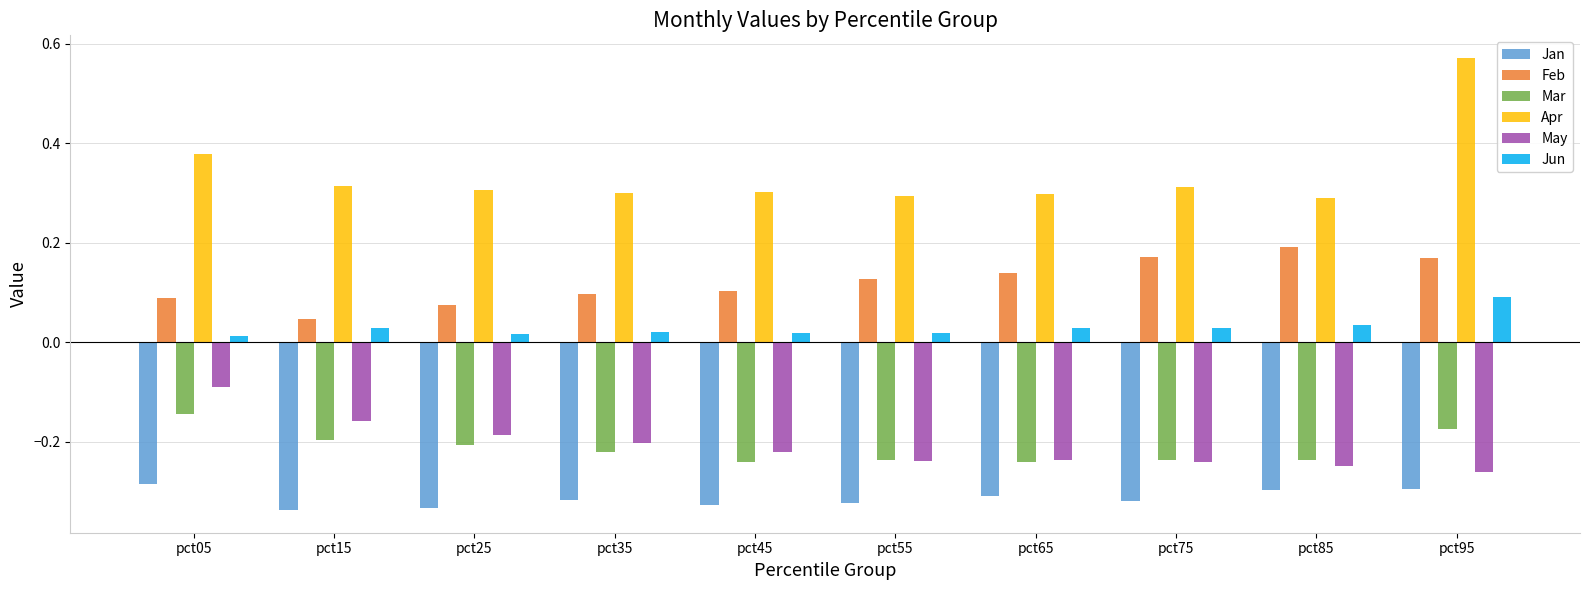

Which series changed the most between pct45 and pct75?

Feb